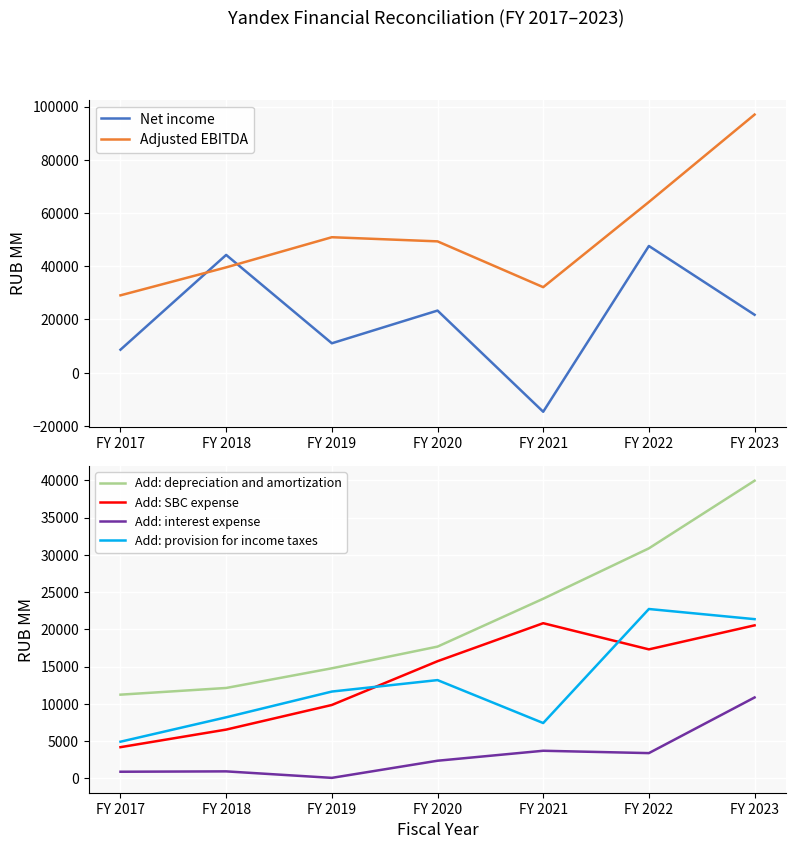

Is the value of Add: interest expense at FY 2022 greater than the value of Add: SBC expense at FY 2022?

No